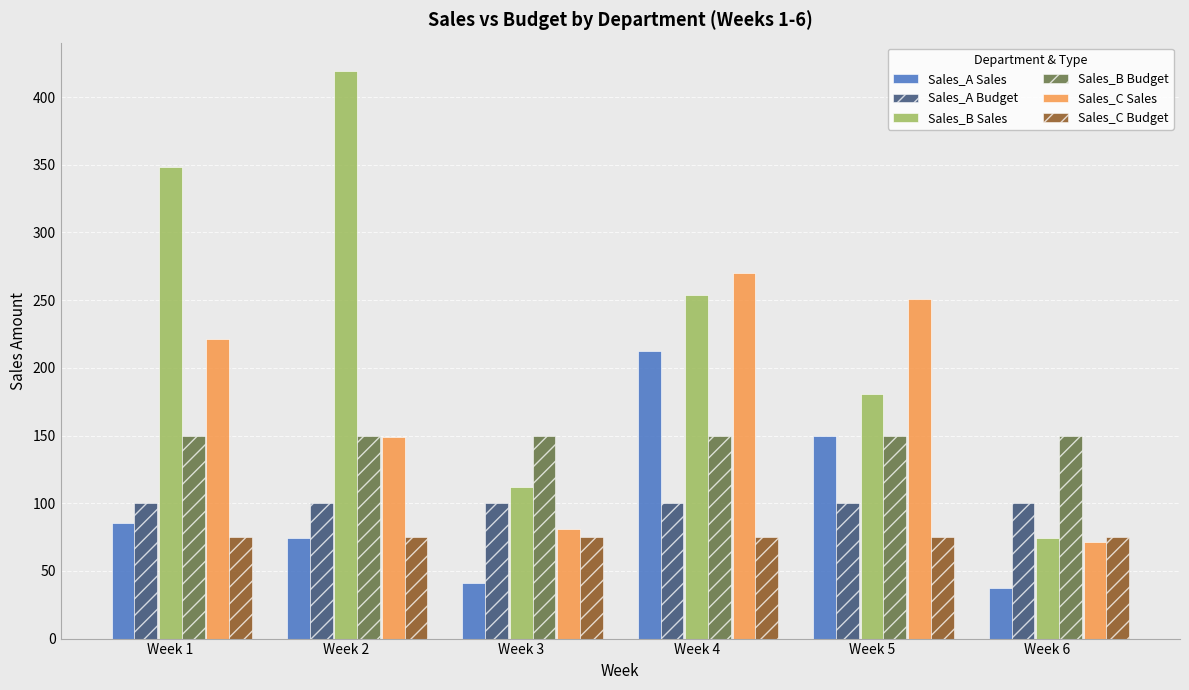

Is the value of Sales_B Budget at Week 3 greater than the value of Sales_B Sales at Week 2?

No